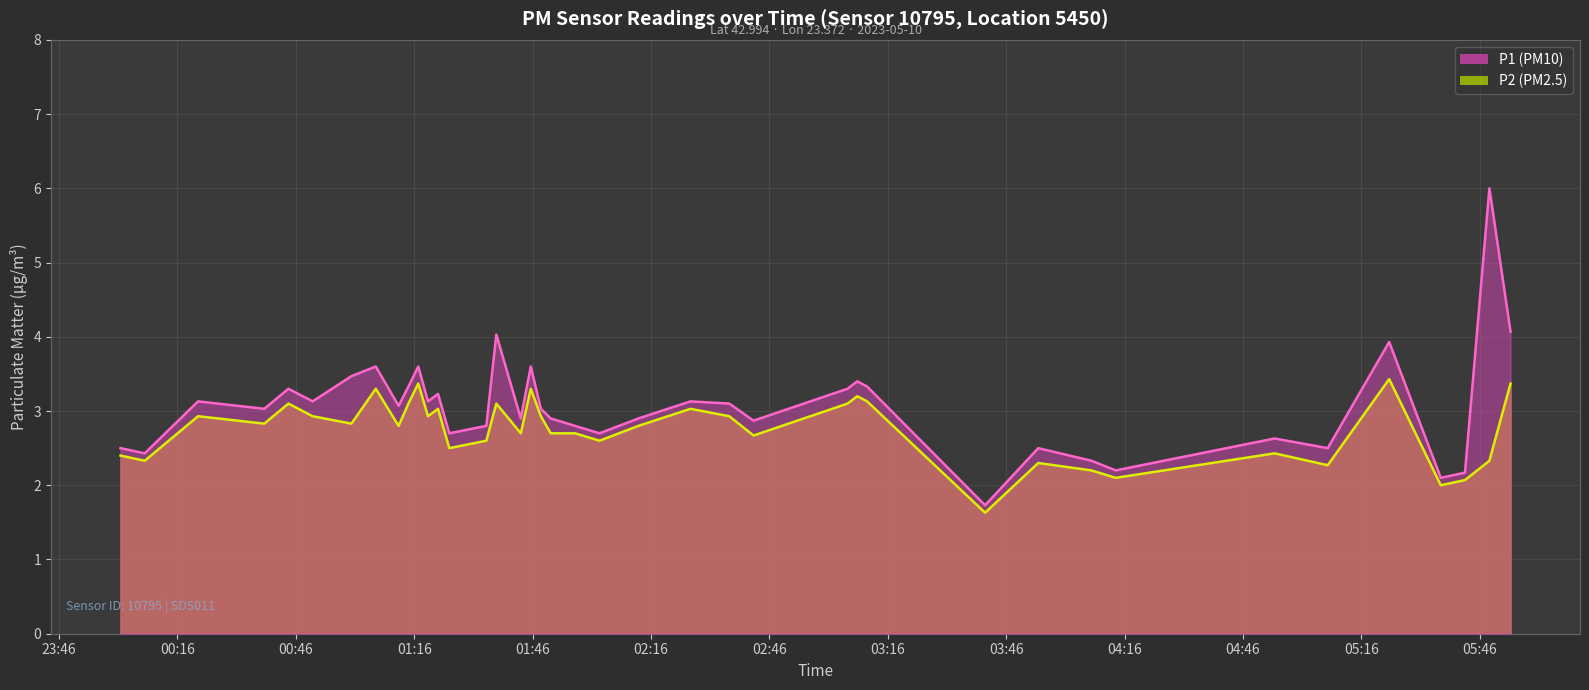

What position from the right is 04:13?

8